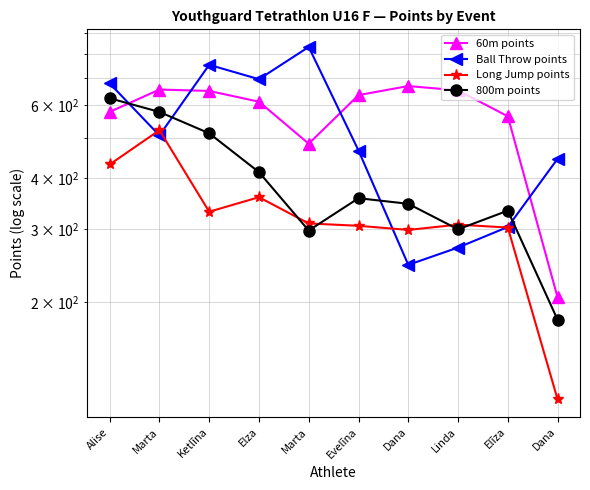

List the series in order of their peak value, lowest first.

Long Jump points, 800m points, 60m points, Ball Throw points